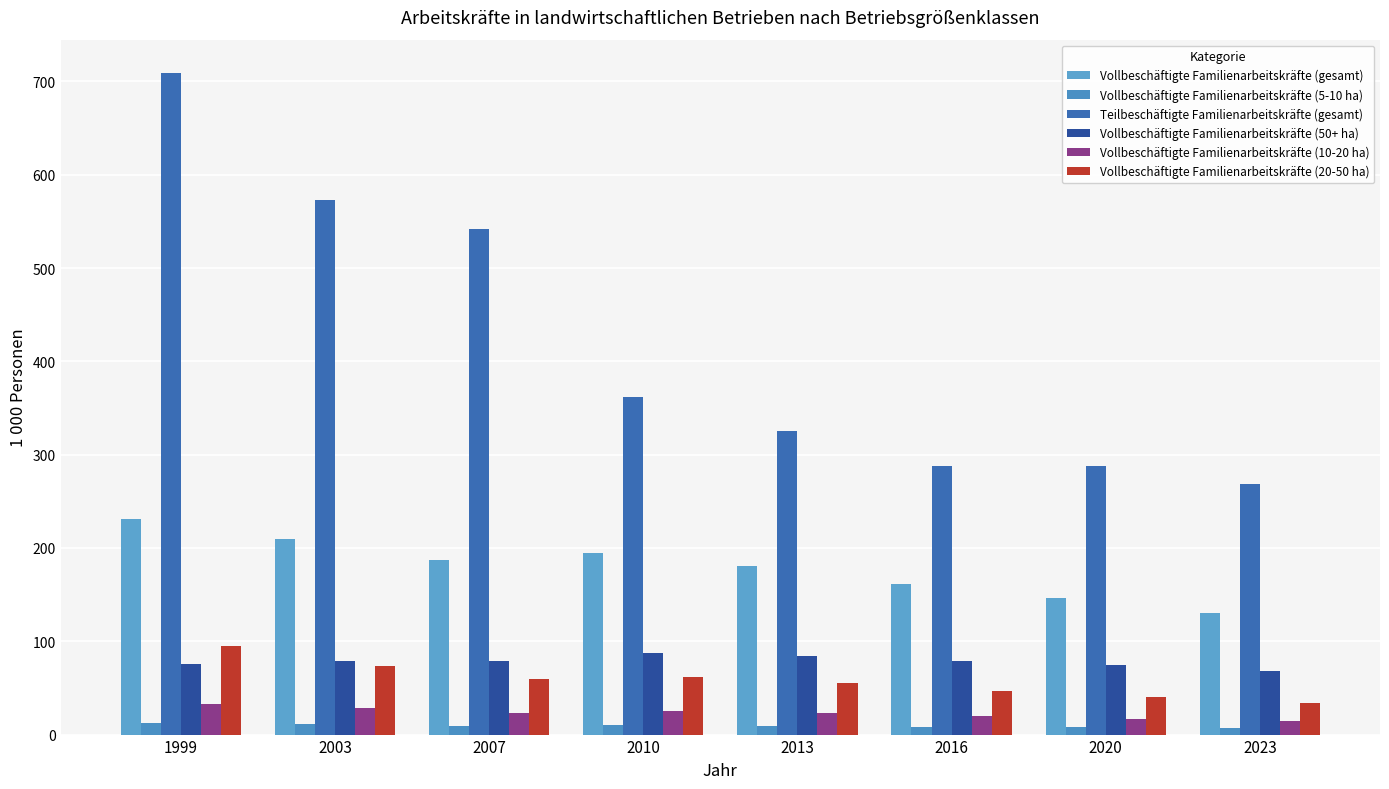

What is the value of the Teilbeschäftigte Familienarbeitskräfte (gesamt) bar at the 2nd from the left?

573.3